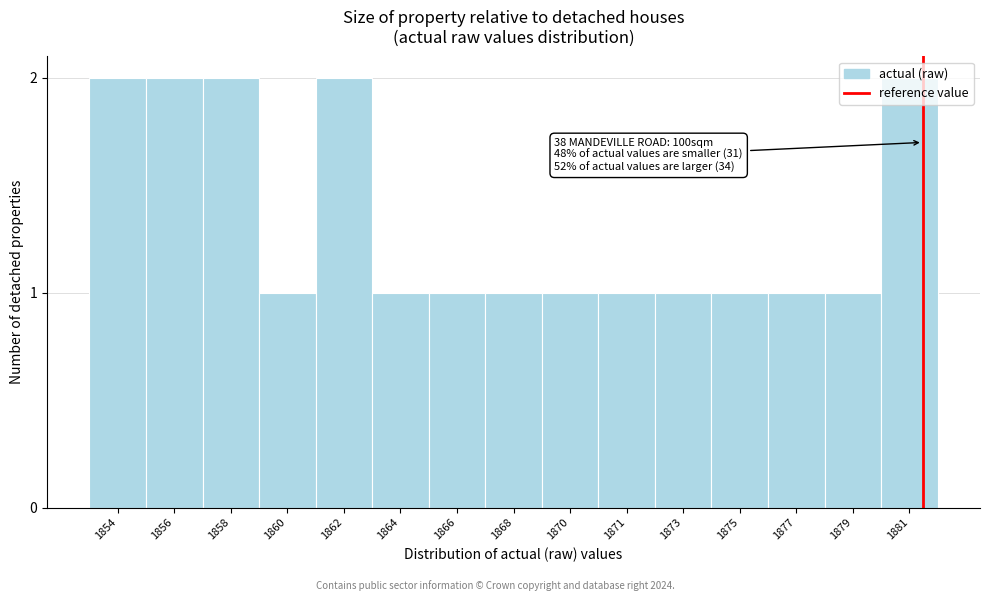

What is the ratio of the value at 1856 to the value at 1871?

2.0